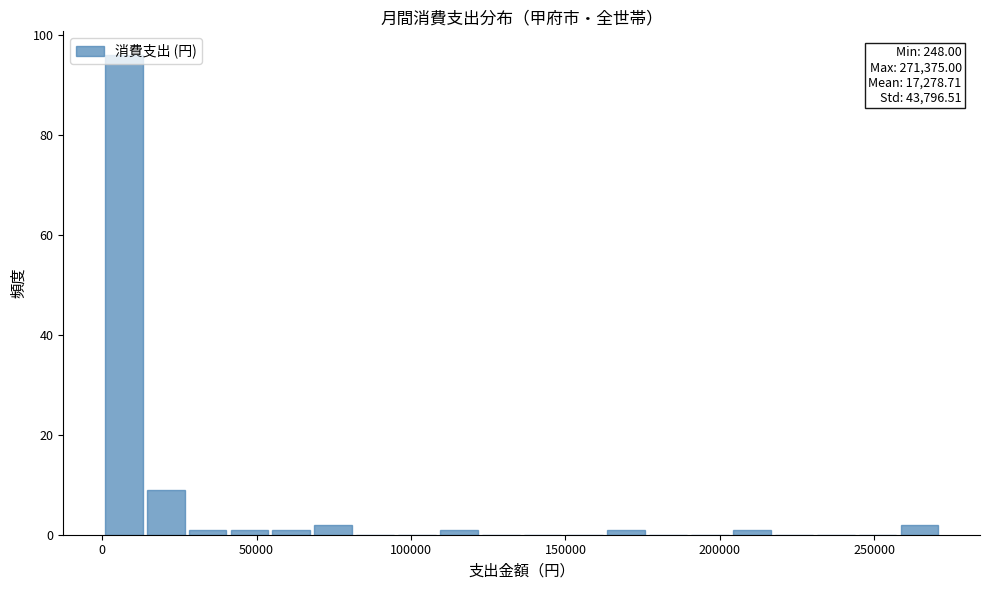

Around what value on the x-axis is the tallest bar? Give the approximate position of its centre, as read against the axis.

5000